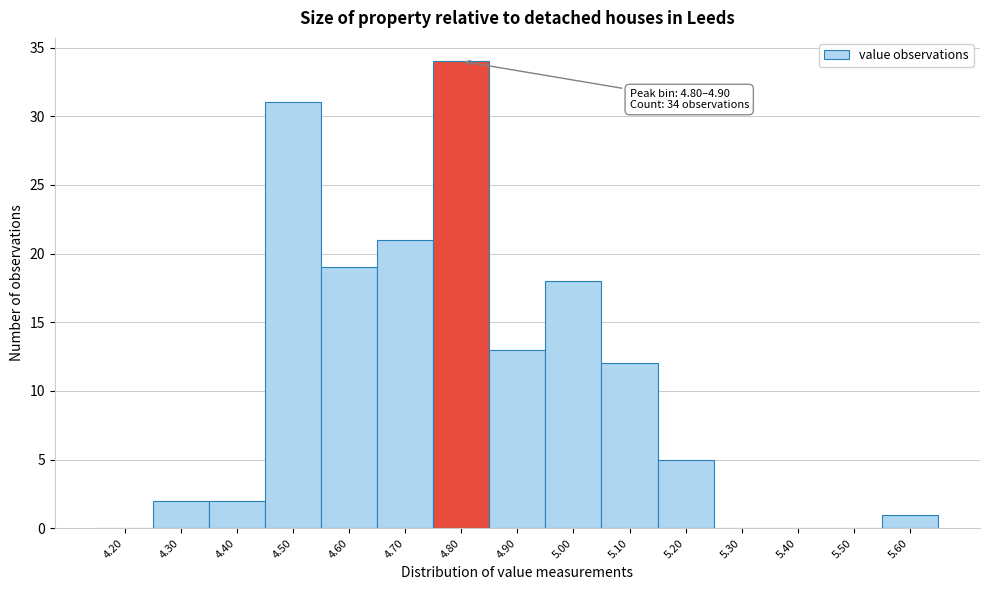

Reading right to left, list all the values displayed in this chart.

5.60=1	5.50=0	5.40=0	5.30=0	5.20=5	5.10=12	5.00=18	4.90=13	4.80=34	4.70=21	4.60=19	4.50=31	4.40=2	4.30=2	4.20=0